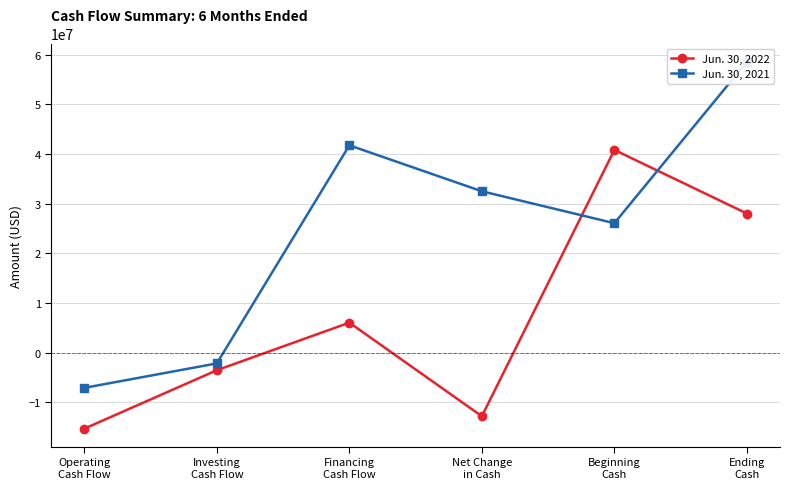

Between Financing
Cash Flow and Operating
Cash Flow, which is larger?

Financing
Cash Flow